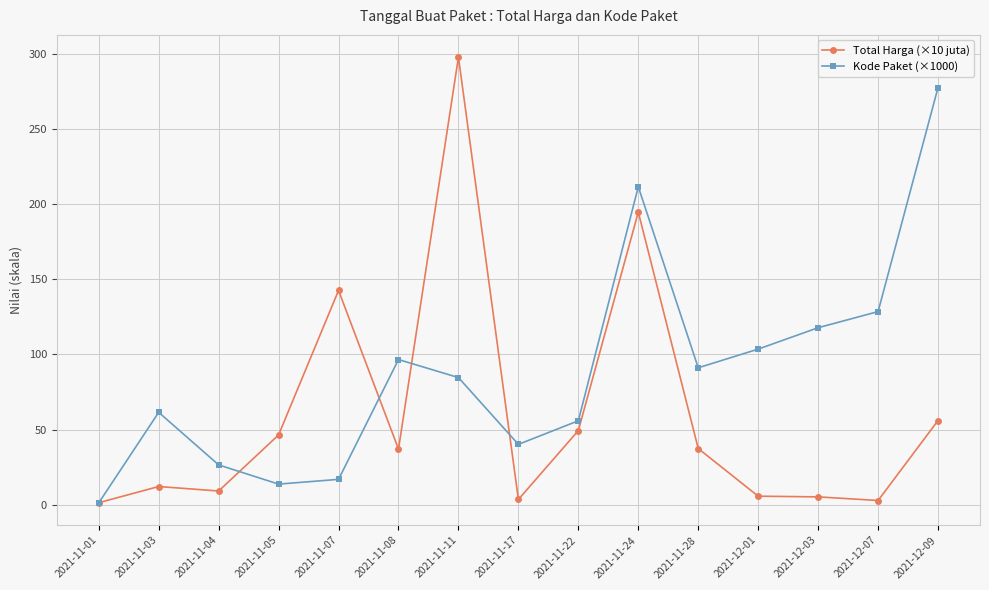

At 2021-11-03, list the series in order from largest to smallest.

Kode Paket (×1000), Total Harga (×10 juta)